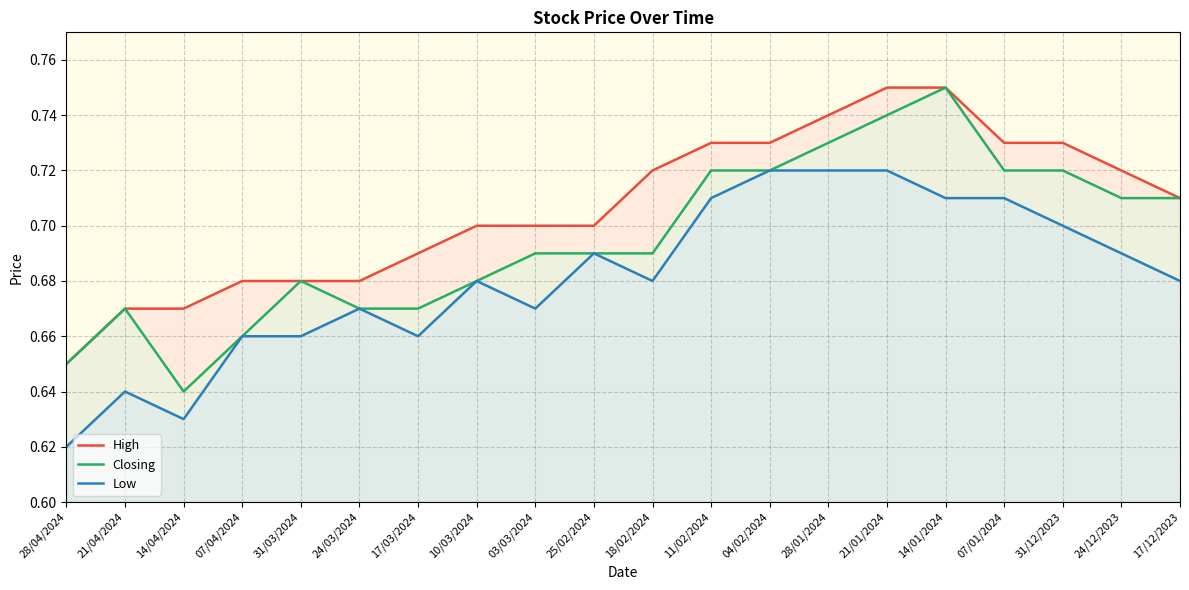

Which label corresponds to the largest value in the chart?

21/01/2024